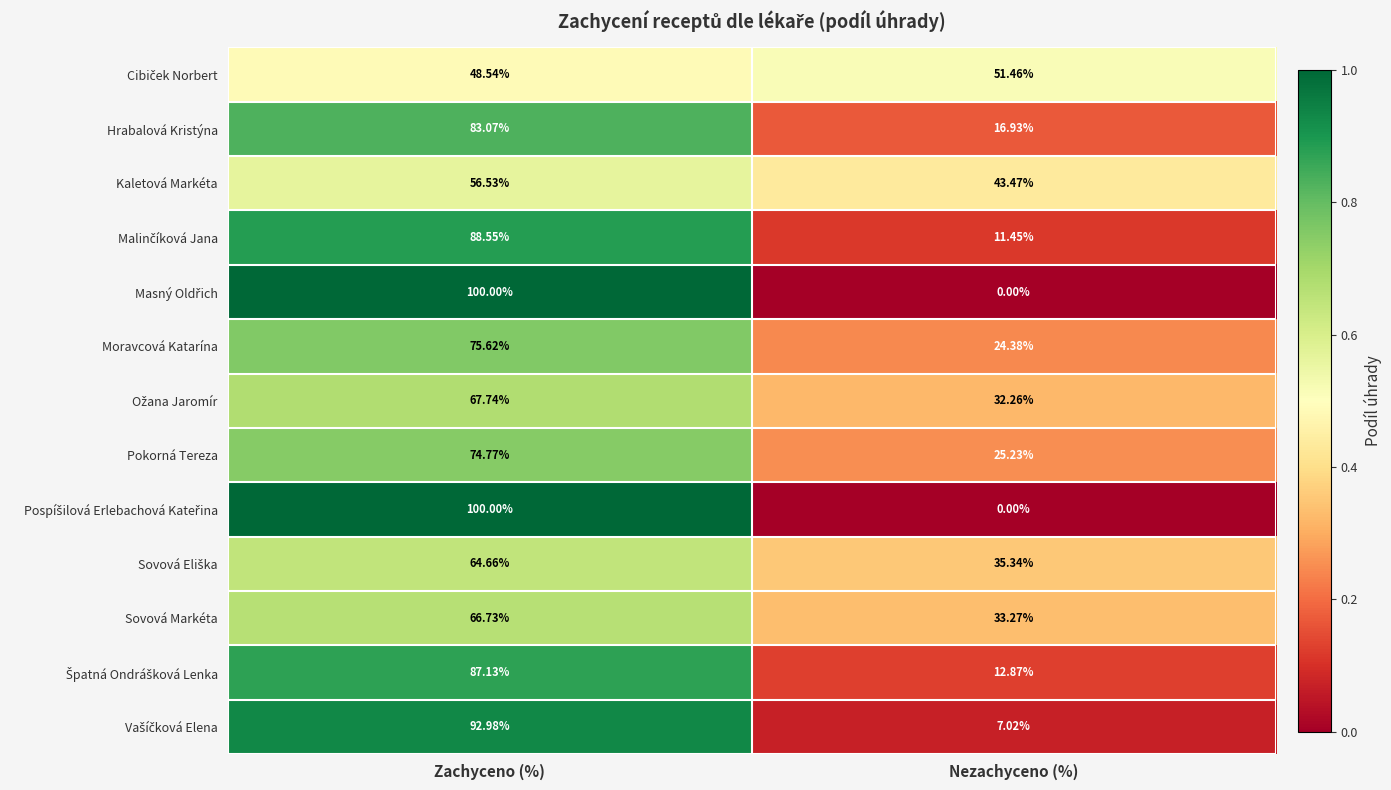

Rank the categories by Hrabalová Kristýna value from highest to lowest.

Zachyceno (%), Nezachyceno (%)